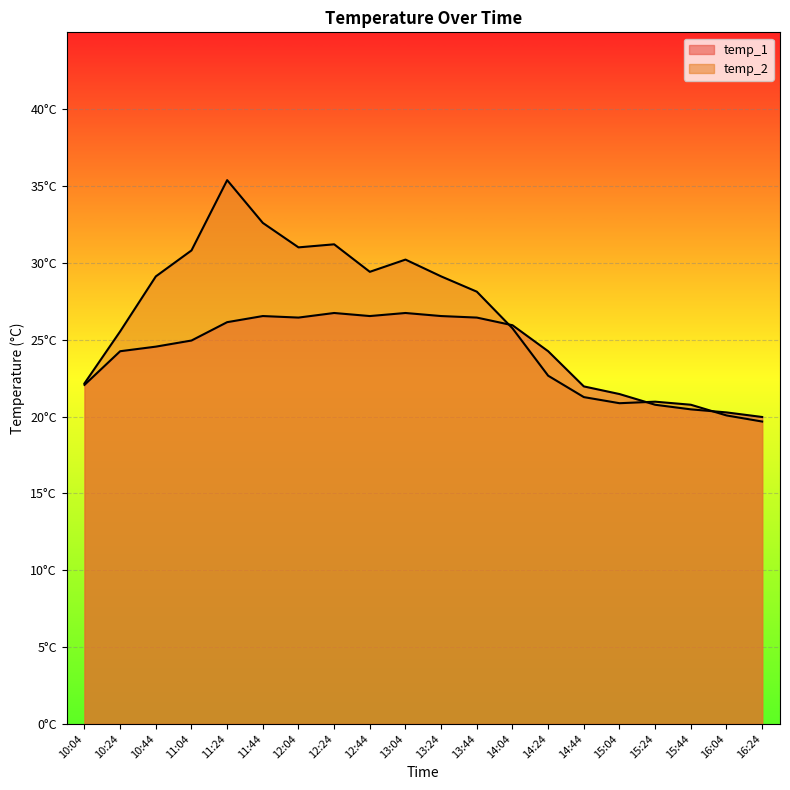

Reading left to right, transcribe all the data shown in this chart.

temp_1: 22.1	24.2	24.5	24.9	26.1	26.5	26.4	26.7	26.5	26.7	26.5	26.4	25.9	24.2	22.0	21.5	20.8	20.5	20.3	20.0
temp_2: 22.2	25.5	29.1	30.8	35.4	32.6	31.0	31.2	29.4	30.2	29.1	28.1	25.7	22.7	21.3	20.9	21.0	20.8	20.1	19.7